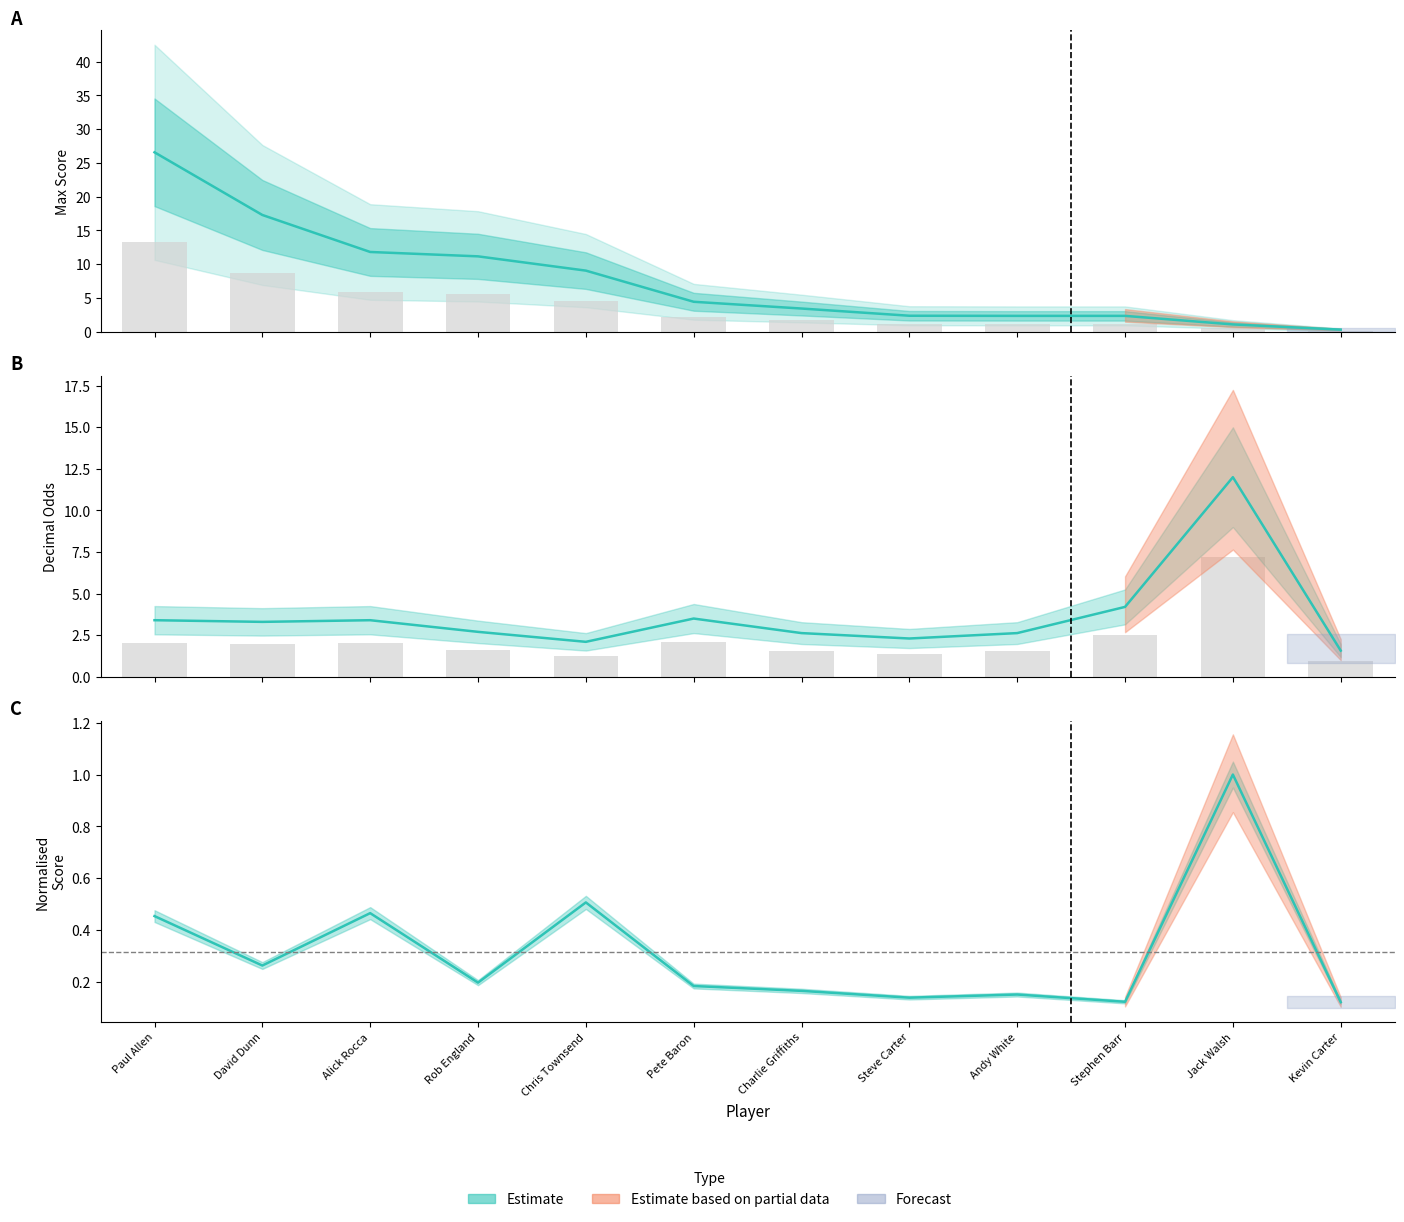

Rank the series by their average value, from lowest to highest.

Score, Decimal, Max Score